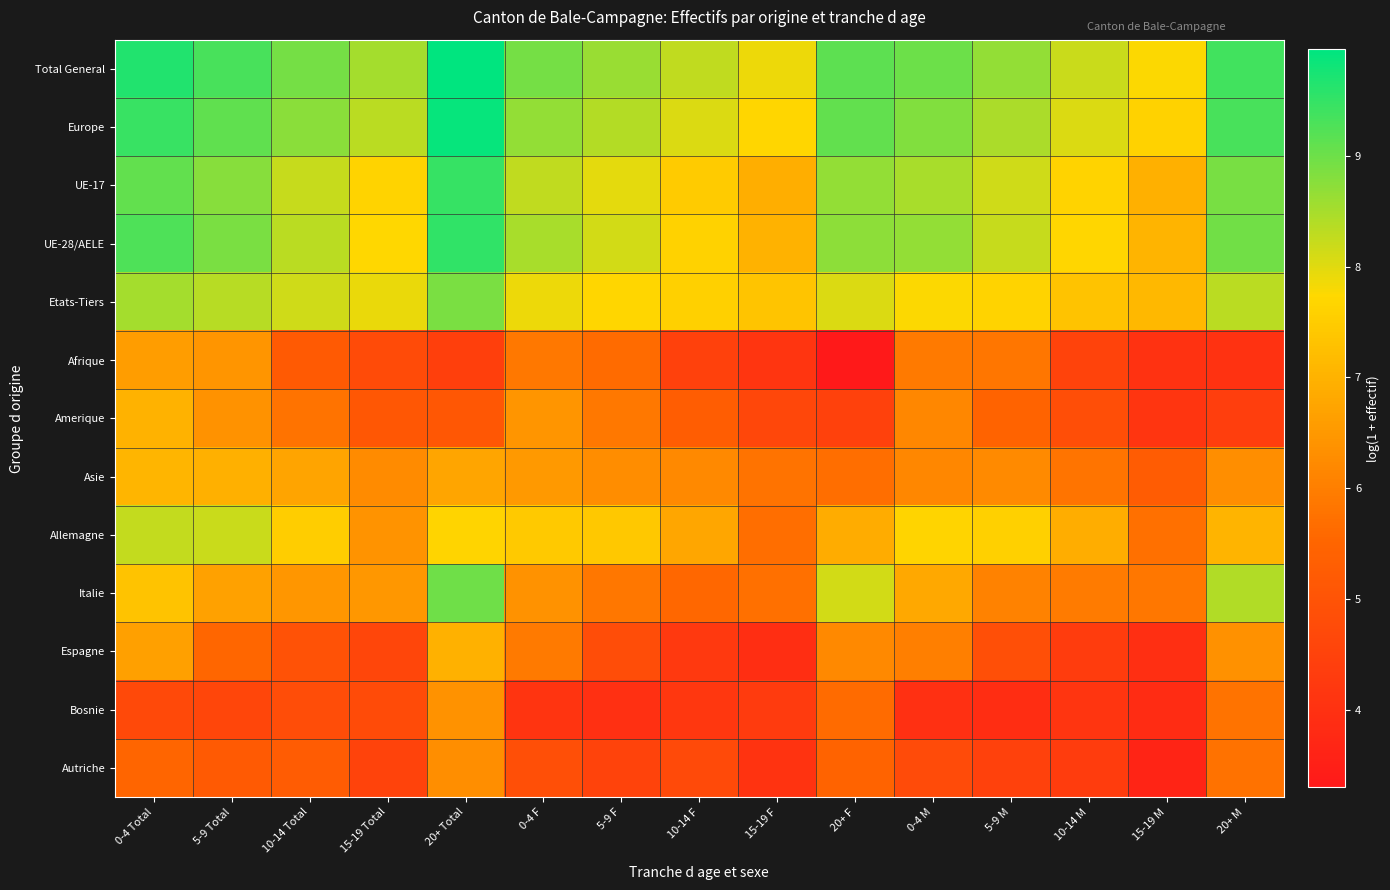

Which series has the widest spread of values?

Italie